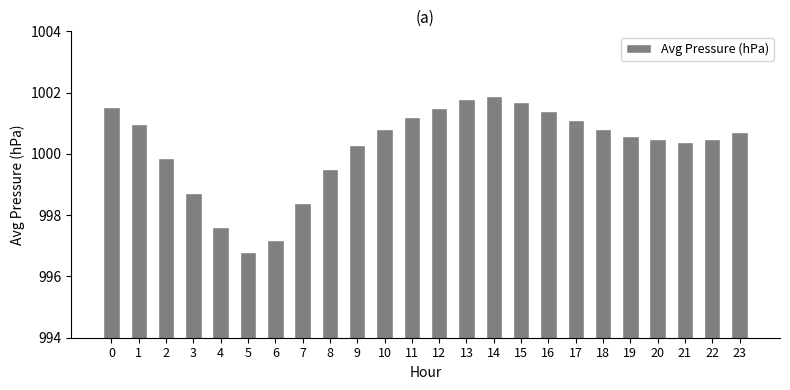

What is the difference between the values at 15 and 5?

4.9